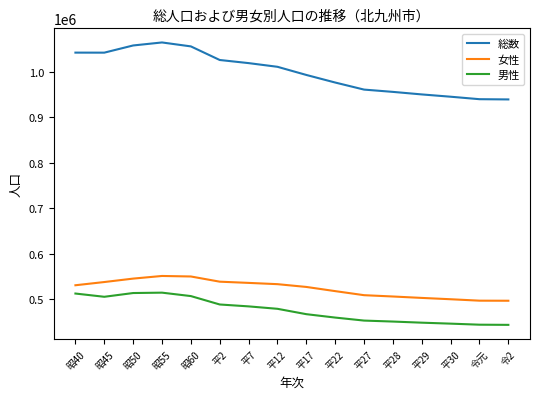

What is the difference between the 総数 values at 平2 and 平30?

80860